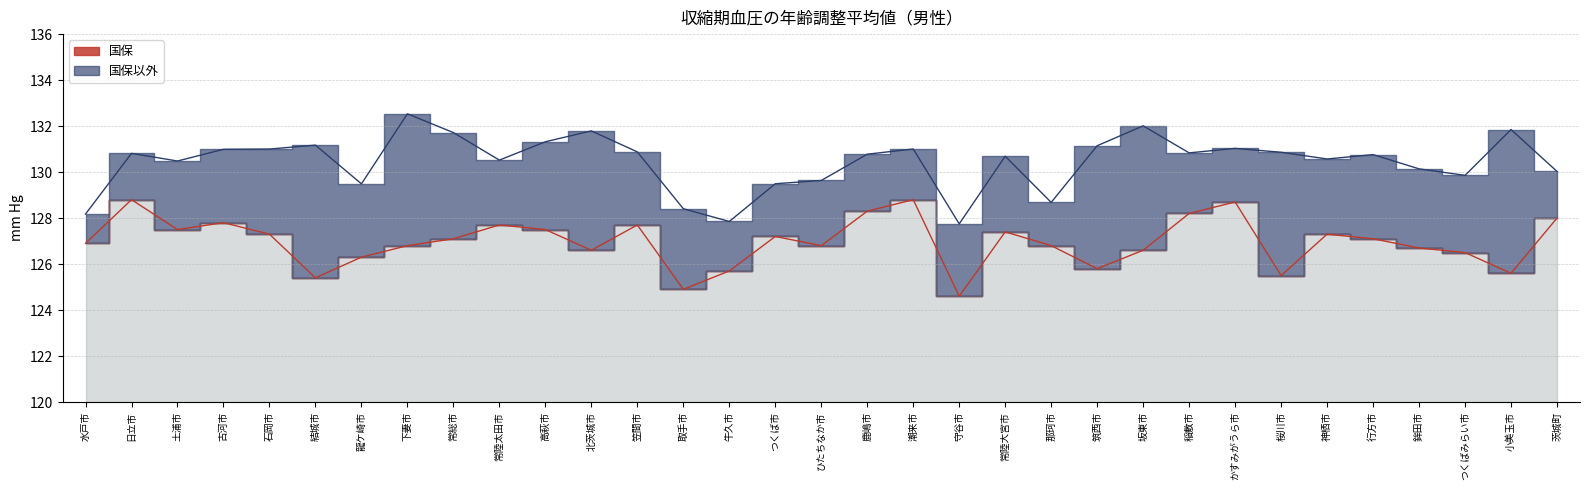

True or false: 国保 and 国保以外 cross at least once.

False